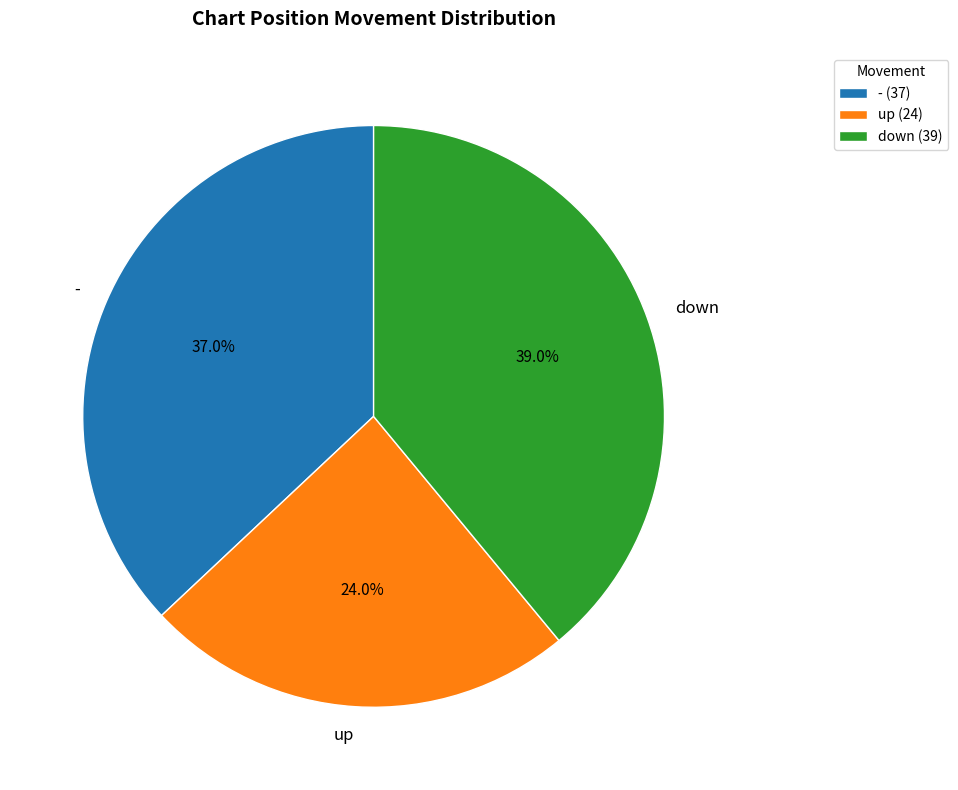

The - slice represents 37% of the pie. True or false?

True